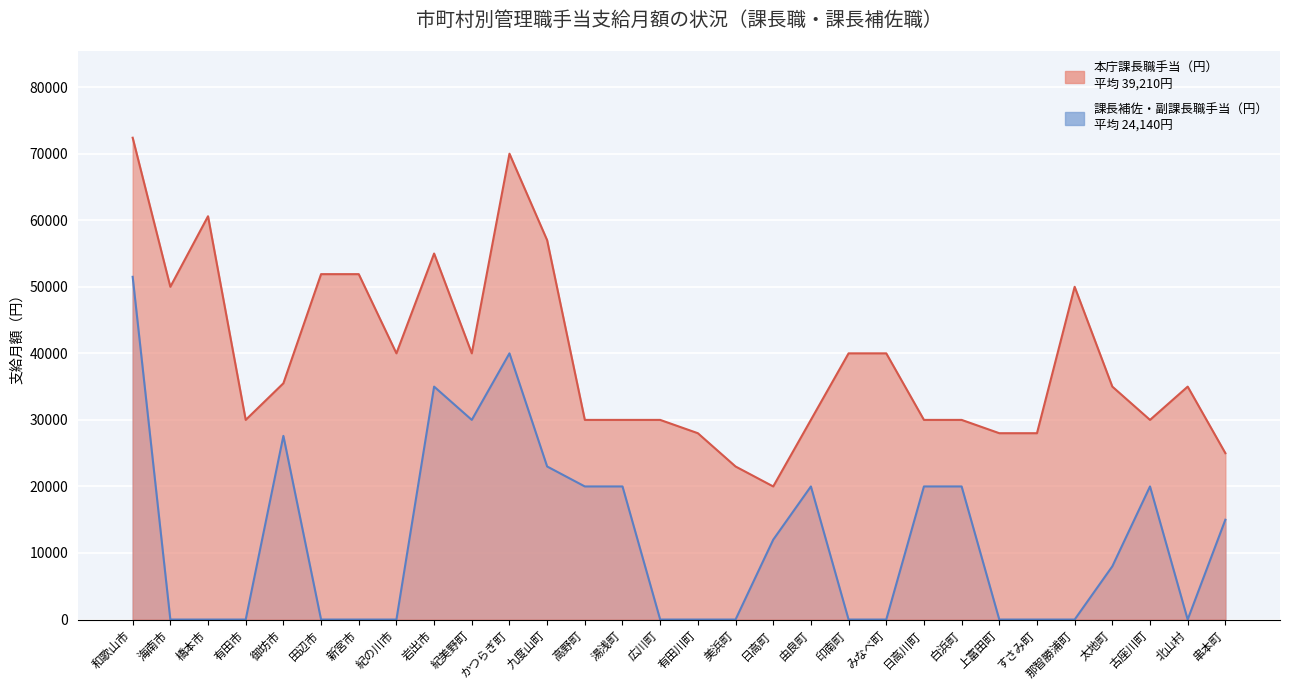

What is the difference between the 課長補佐・副課長職手当（円） values at 高野町 and 日高町?

8000